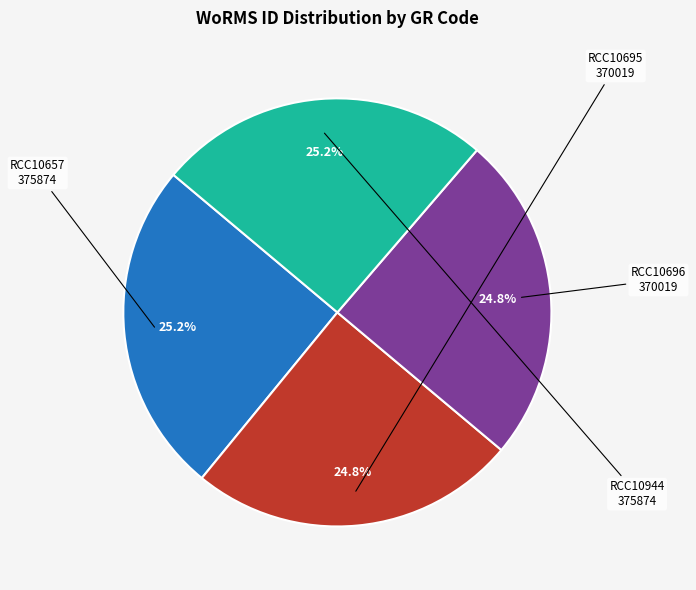

Is there any slice that represents more than half of the pie?

No